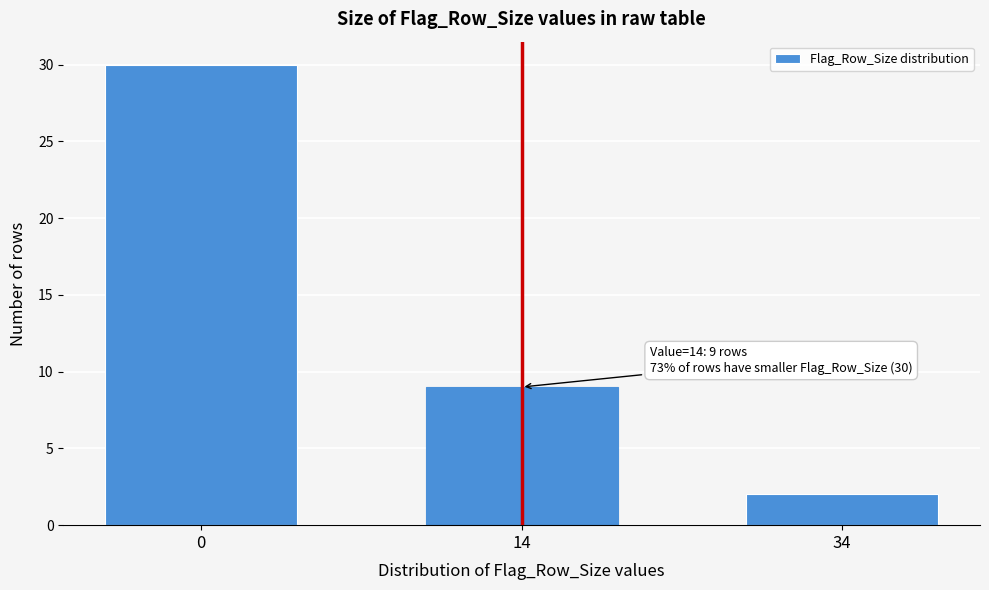

Reading left to right, what are all the values shown in this chart?

0=30	14=9	34=2